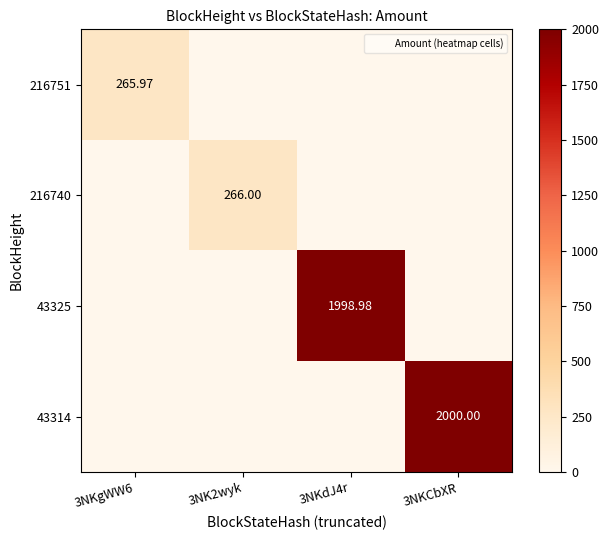

Which category has the lowest value across all series?

3NK2wyk